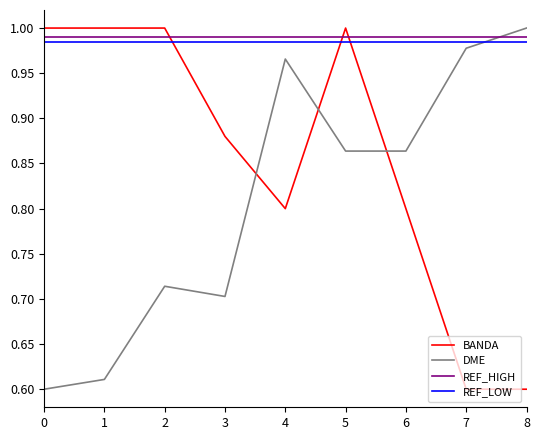

What are all the series names shown in the legend?

BANDA, DME, REF_HIGH, REF_LOW